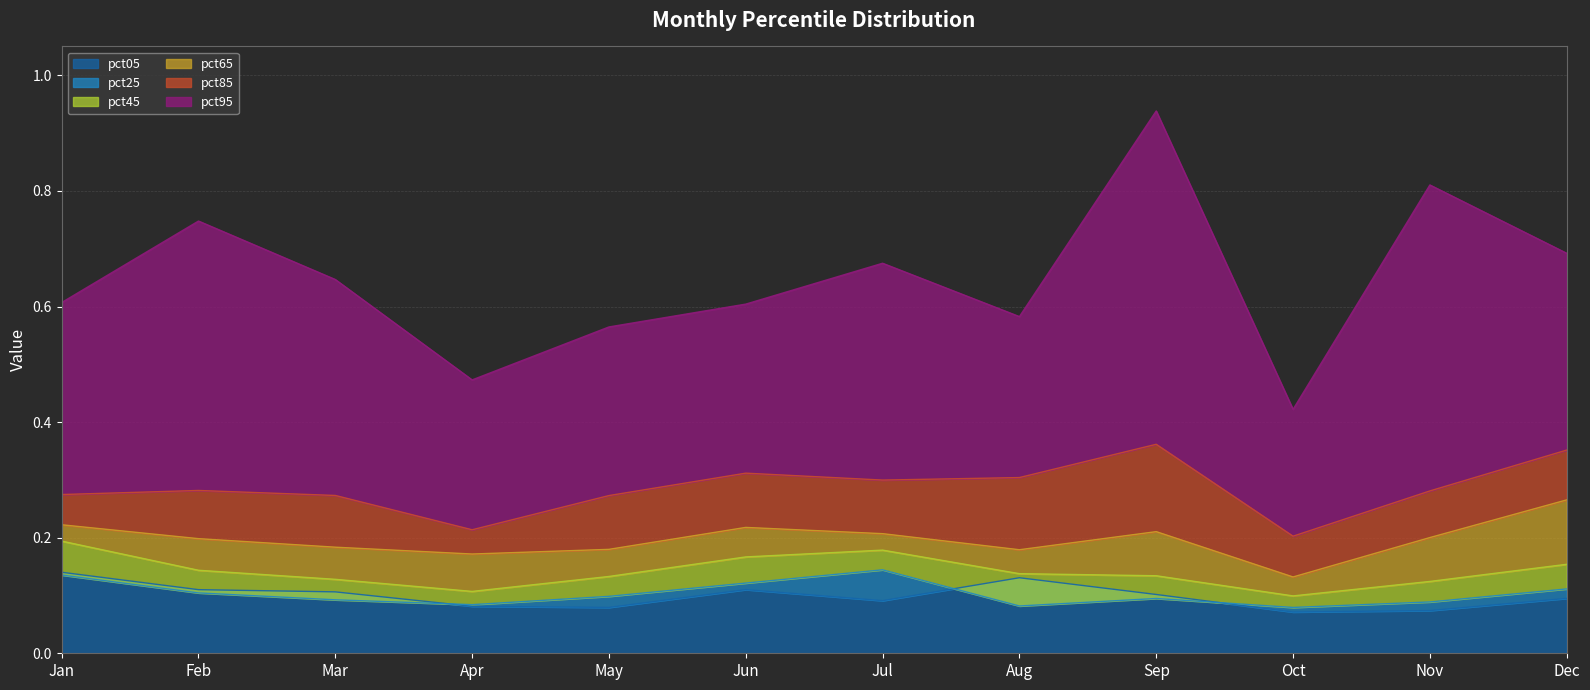

How many lines are shown in the chart?

6